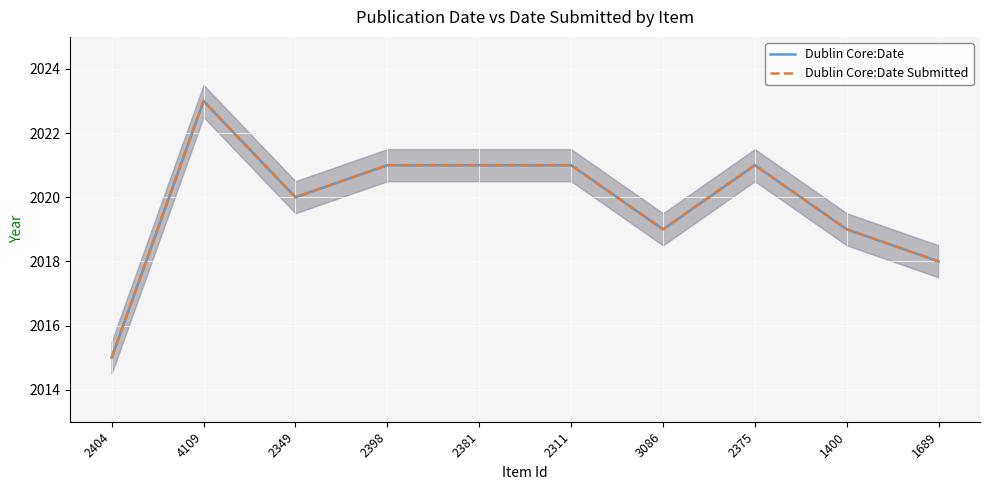

Where does the Dublin Core:Date series first go above 2021?

4109